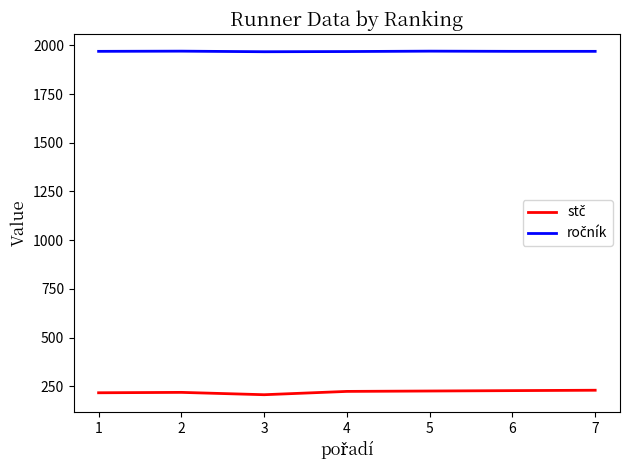

What is the total value across all series at 7?

2199